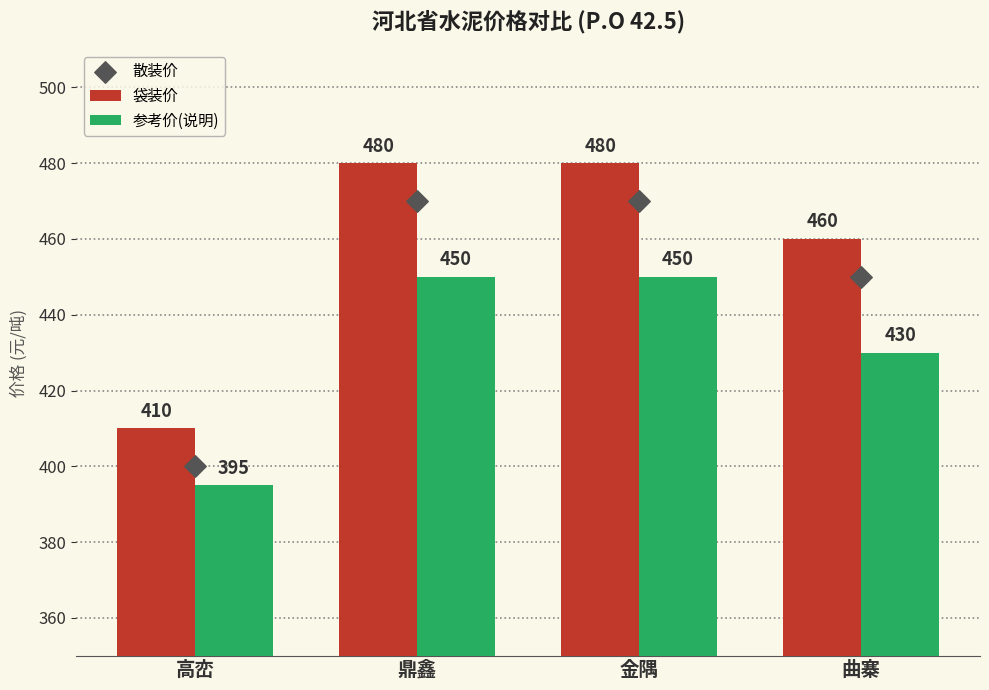

At how many categories does at least one series exceed 460?

2